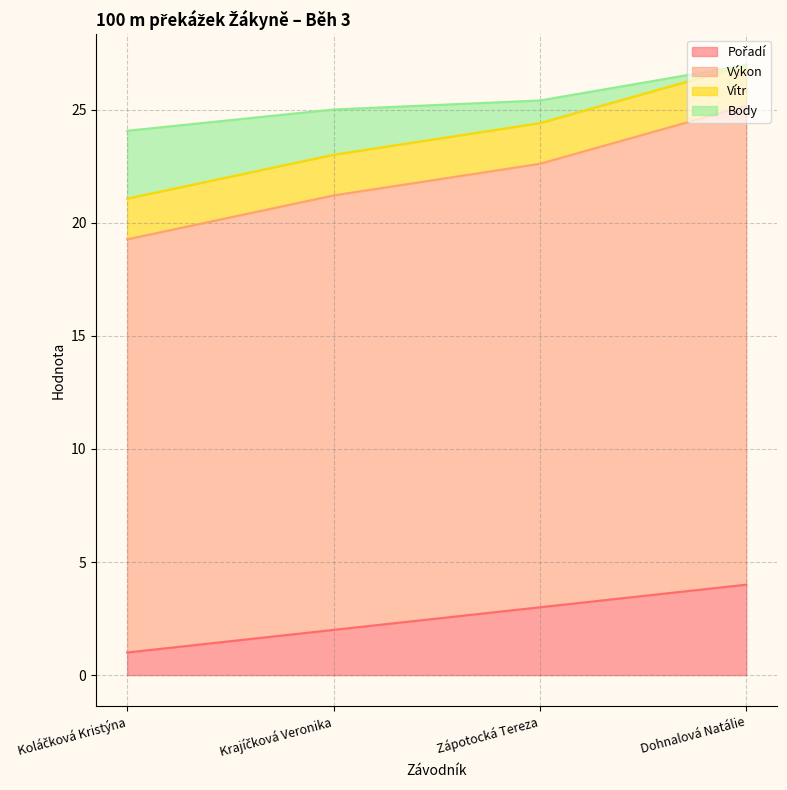

Which series has the widest spread of values?

Body